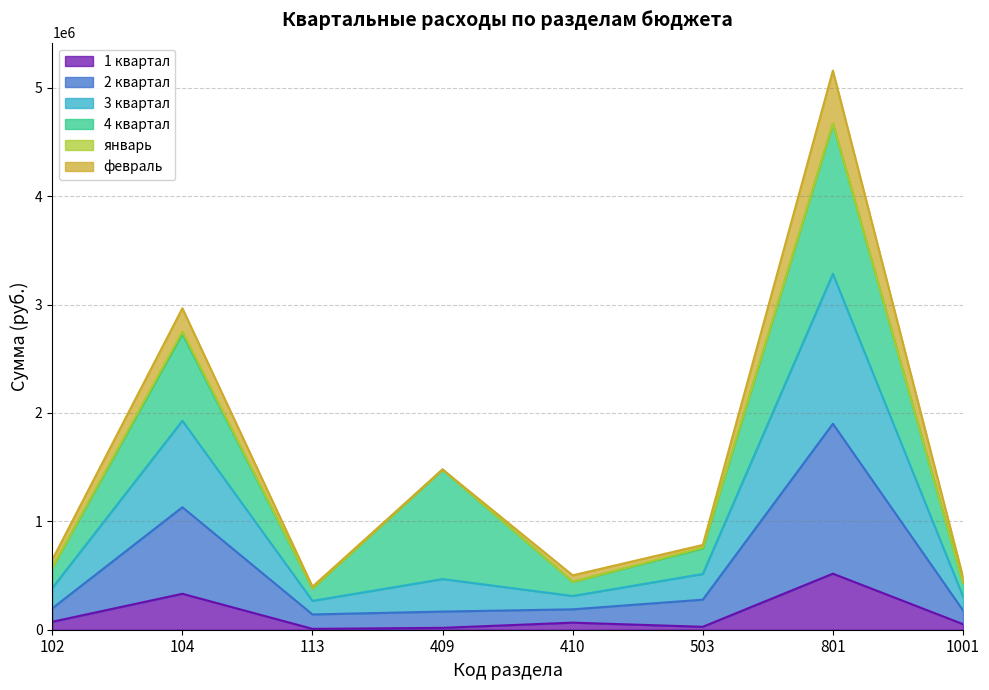

Where does the 3 квартал series first go above 467400?

104